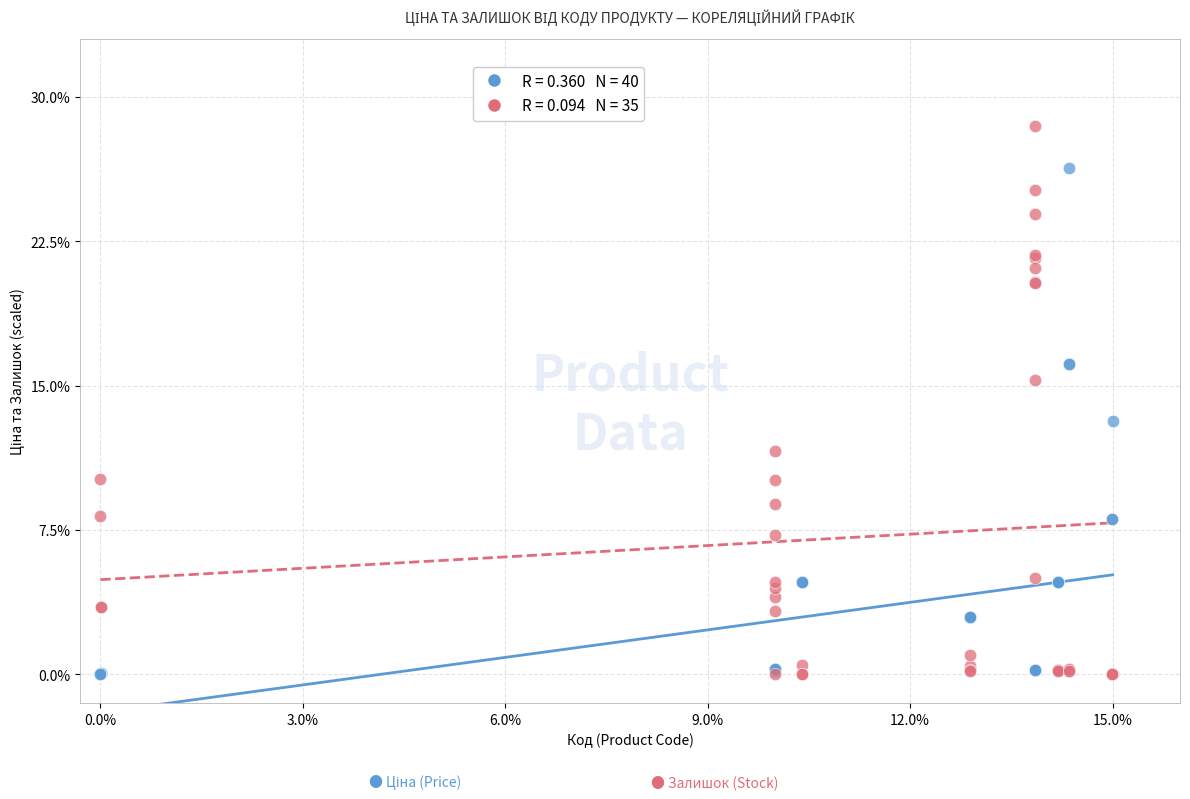

Across all series, what Y value is closest to 14?

13.2